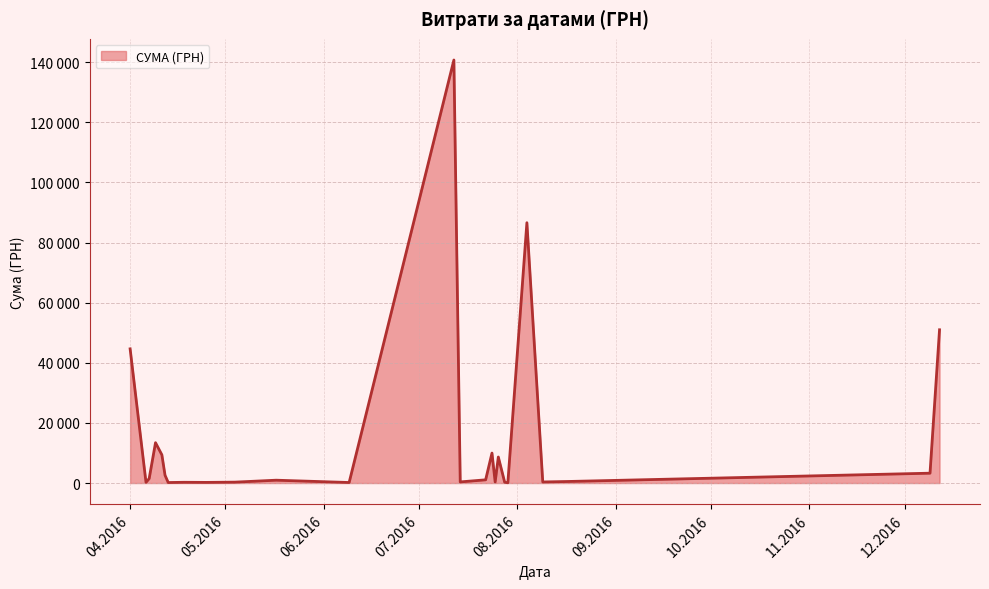

Does the chart have visible grid lines?

Yes